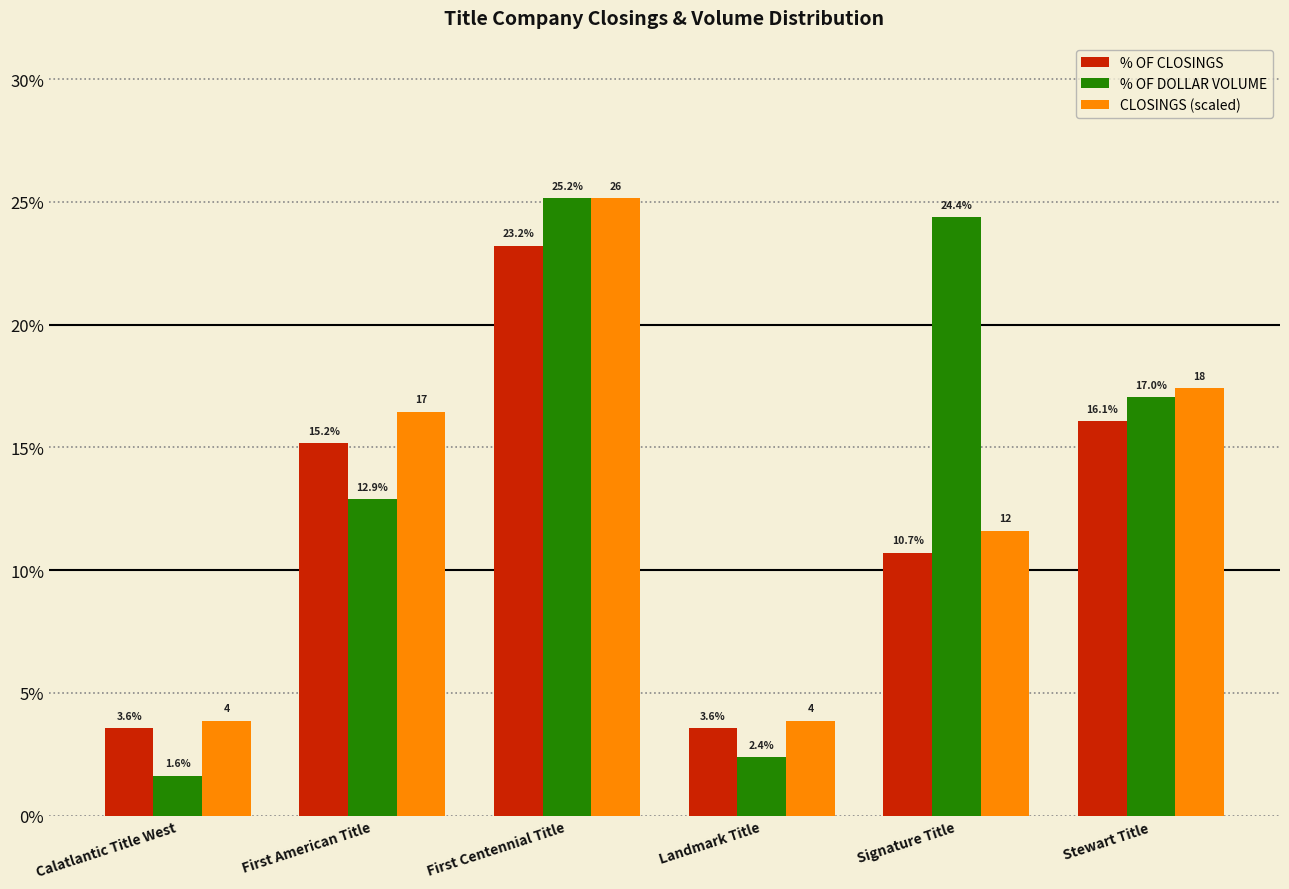

Is it true that % OF CLOSINGS equals 3.6 at Calatlantic Title West?

True